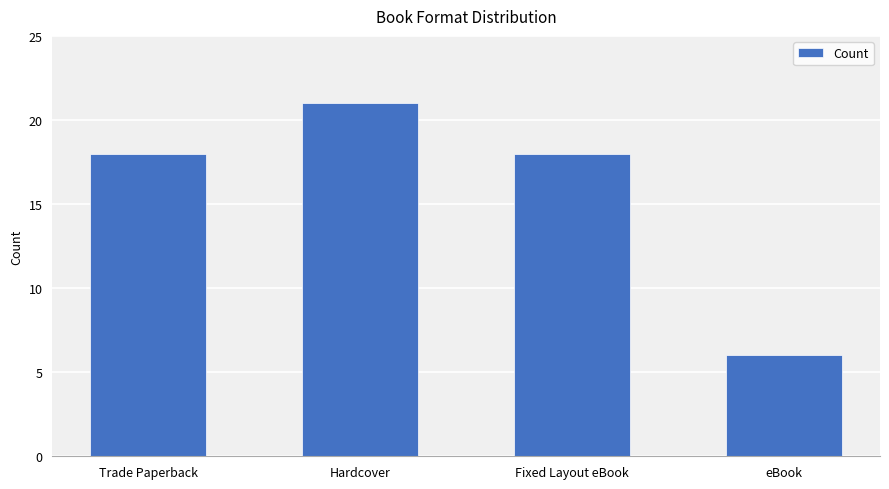

Are the bars grouped side by side (vs. stacked)?

No